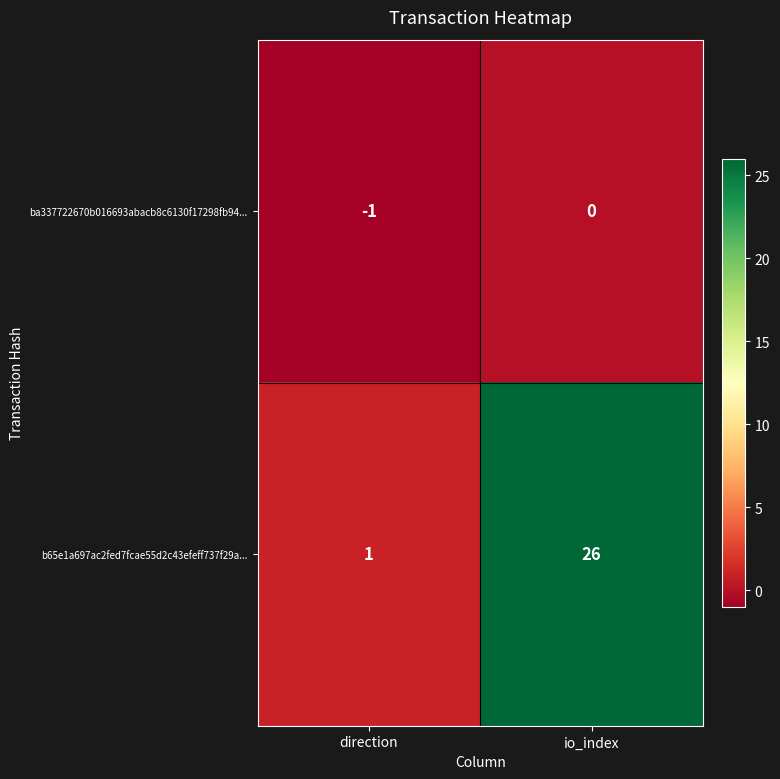

What is the difference between the maximum and minimum values in the b65e1a697ac2fed7fcae55d2c43efeff737f29a... series?

25